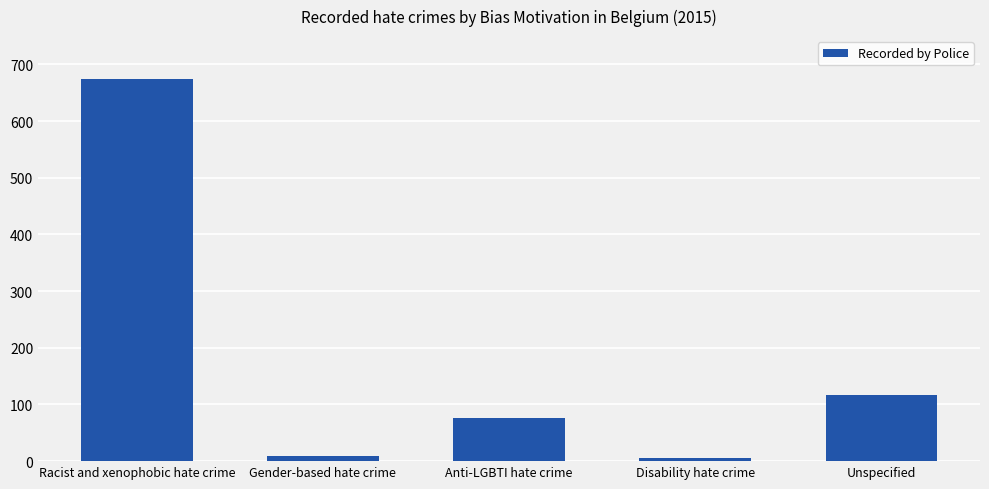

Are the bars horizontal?

No